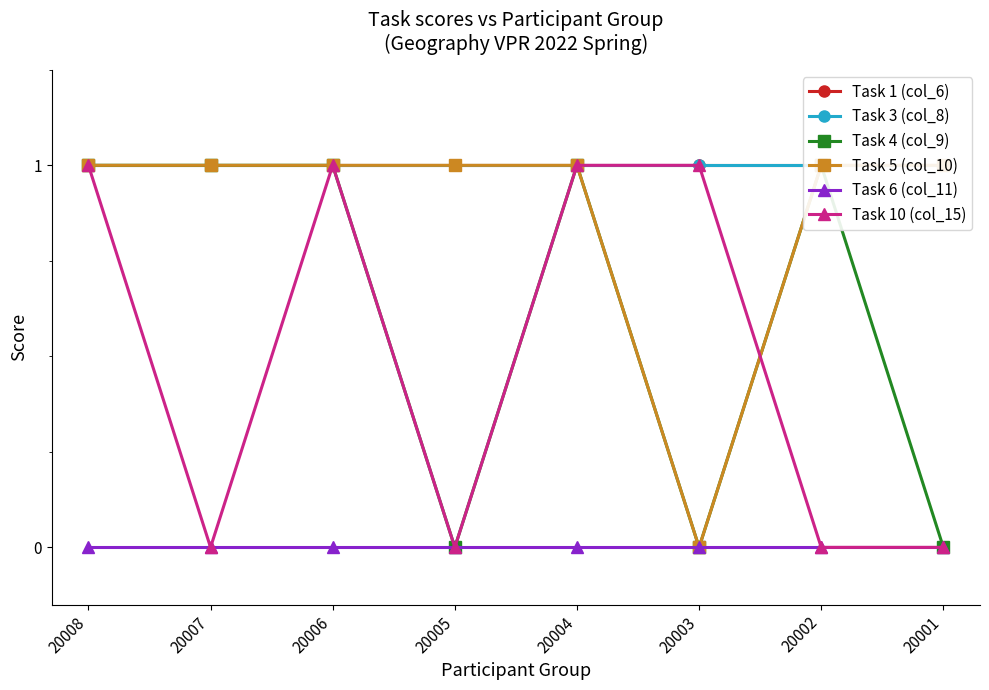

True or false: Task 1 (col_6) has more than 2 points higher than both neighbors.

False